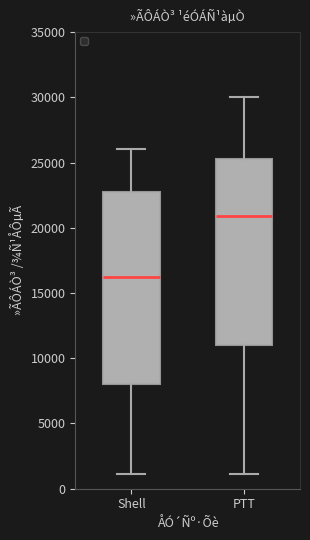

Where does the upper whisker of the box for Shell end on the y-axis? The values are not printed on the chart, so give them approximately, as read against the axis.

26000